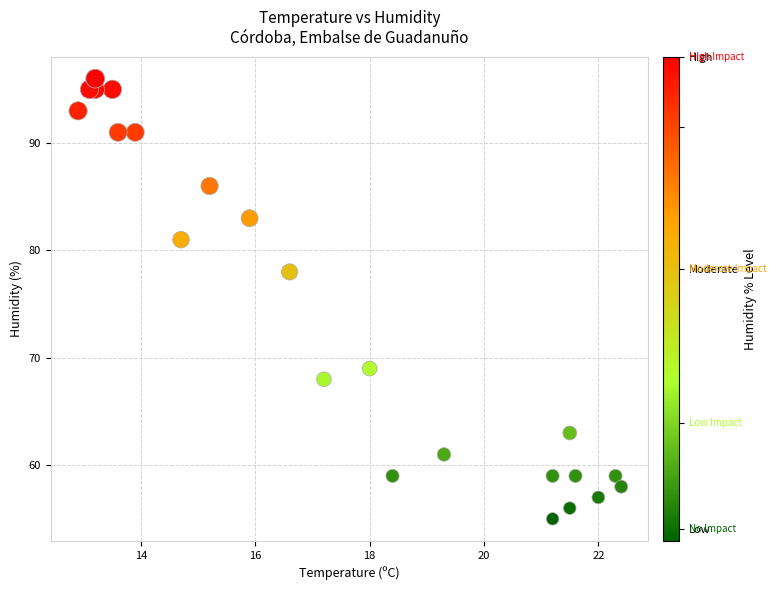

What Y value in the scatter plot is closest to 75?

78